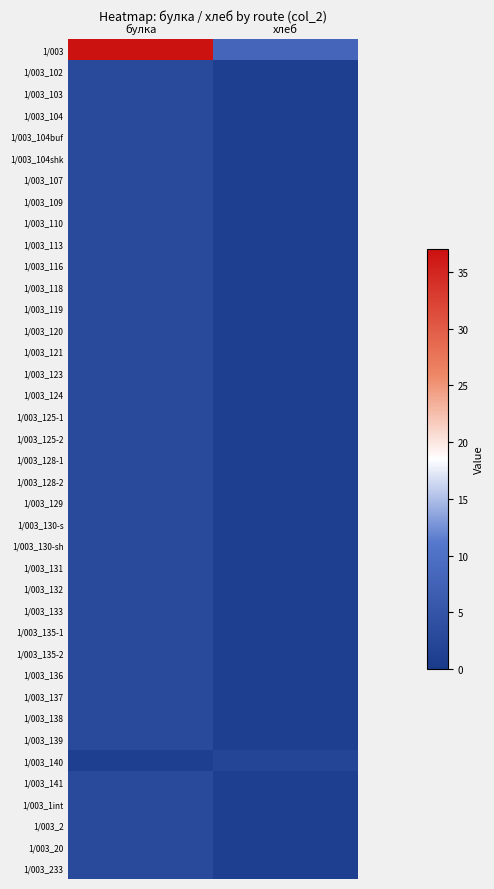

Between булка and хлеб, which is larger?

булка